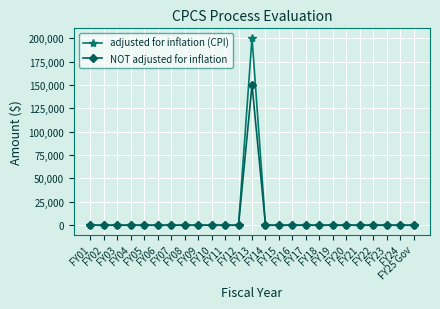

Reading left to right, transcribe all the data shown in this chart.

adjusted for inflation (CPI): FY01=0	FY02=0	FY03=0	FY04=0	FY05=0	FY06=0	FY07=0	FY08=0	FY09=0	FY10=0	FY11=0	FY12=0	FY13=200572	FY14=0	FY15=0	FY16=0	FY17=0	FY18=0	FY19=0	FY20=0	FY21=0	FY22=0	FY23=0	FY24=0	FY25 Gov=0
NOT adjusted for inflation: FY01=0	FY02=0	FY03=0	FY04=0	FY05=0	FY06=0	FY07=0	FY08=0	FY09=0	FY10=0	FY11=0	FY12=0	FY13=150000	FY14=0	FY15=0	FY16=0	FY17=0	FY18=0	FY19=0	FY20=0	FY21=0	FY22=0	FY23=0	FY24=0	FY25 Gov=0